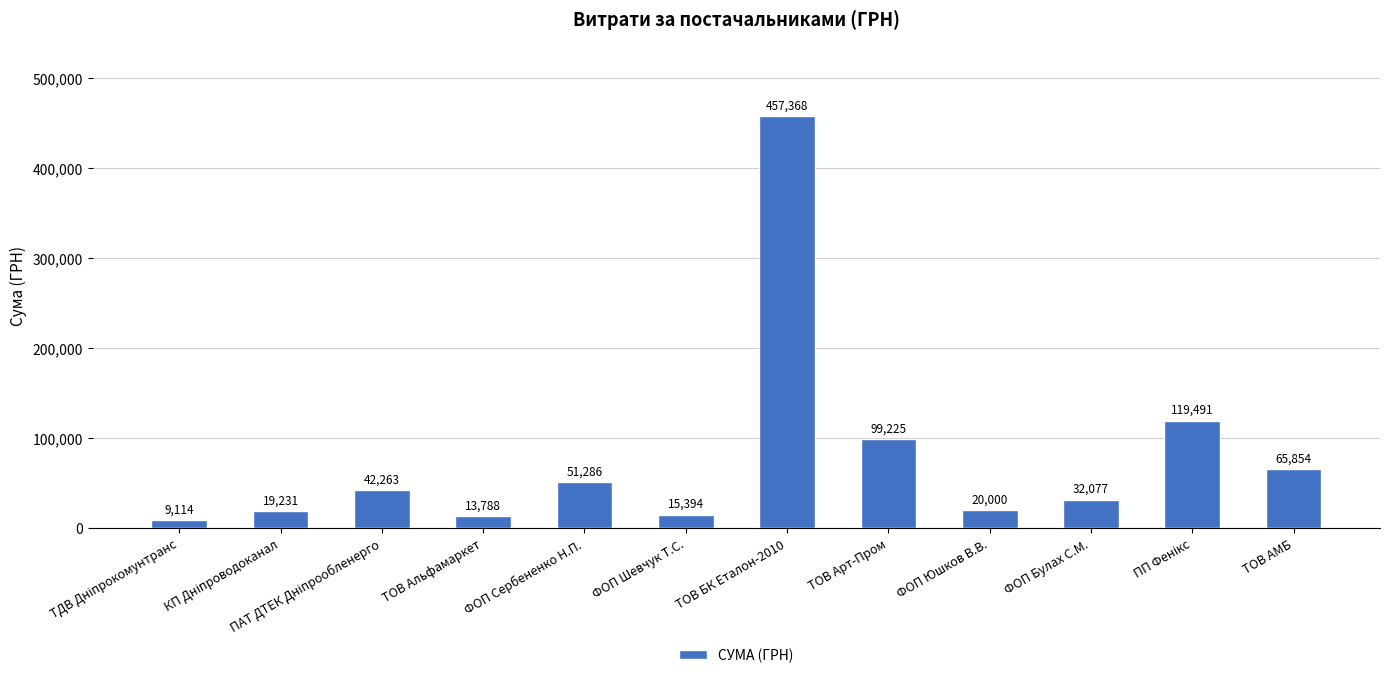

What is the value of the 12th bar from the left?

65853.6